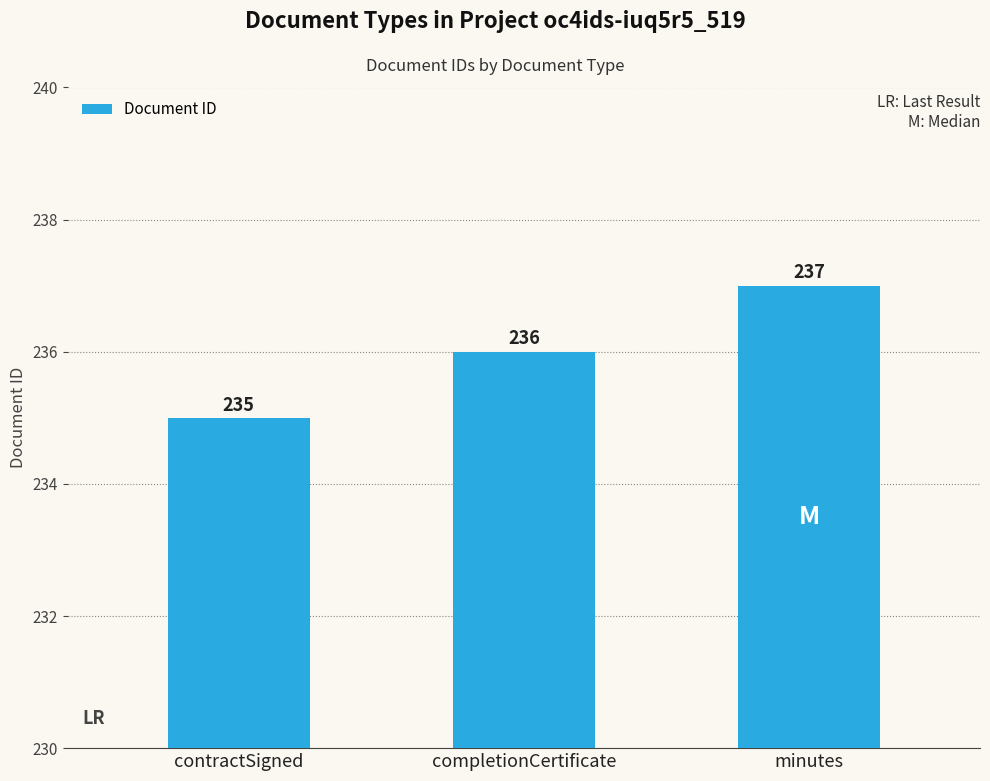

Reading right to left, transcribe all the data shown in this chart.

minutes=237	completionCertificate=236	contractSigned=235